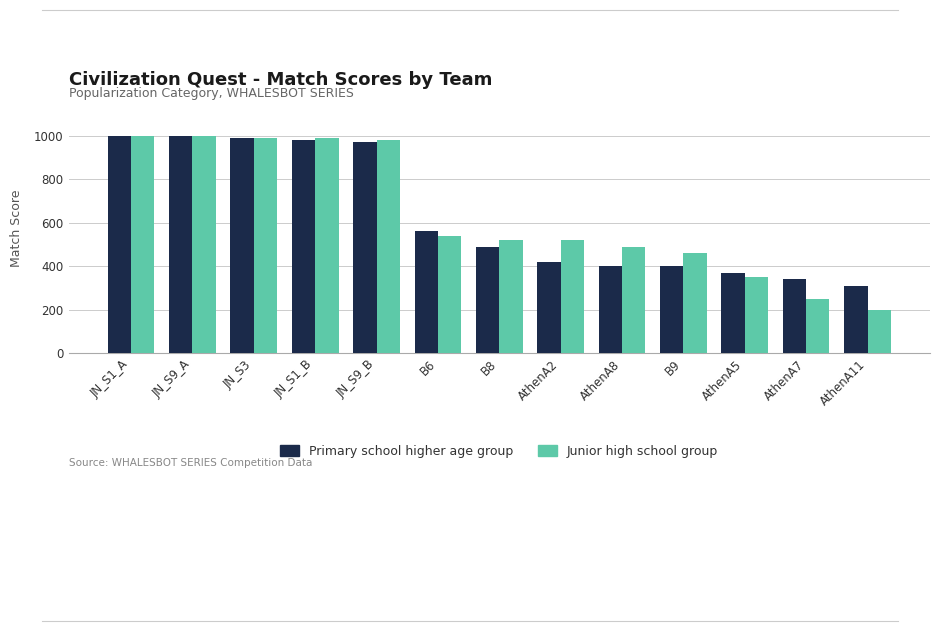

Reading left to right, extract all data points from this chart.

Primary school higher age group: JN_S1_A=1000	JN_S9_A=1000	JN_S3=990	JN_S1_B=980	JN_S9_B=970	B6=560	B8=490	AthenA2=420	AthenA8=400	B9=400	AthenA5=370	AthenA7=340	AthenA11=310
Junior high school group: JN_S1_A=1000	JN_S9_A=1000	JN_S3=990	JN_S1_B=990	JN_S9_B=980	B6=540	B8=520	AthenA2=520	AthenA8=490	B9=460	AthenA5=350	AthenA7=250	AthenA11=200